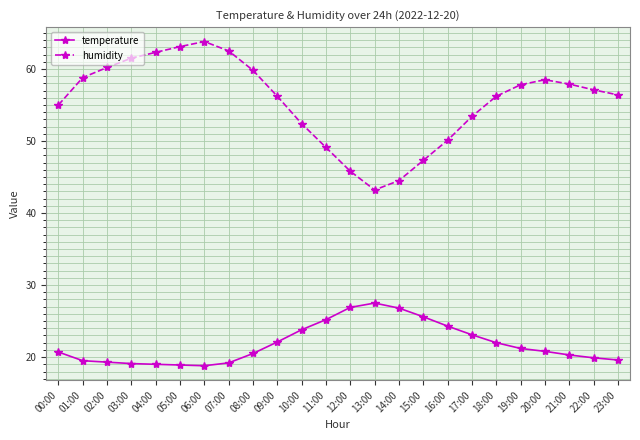

What value does the humidity series have at 09:00?

56.2